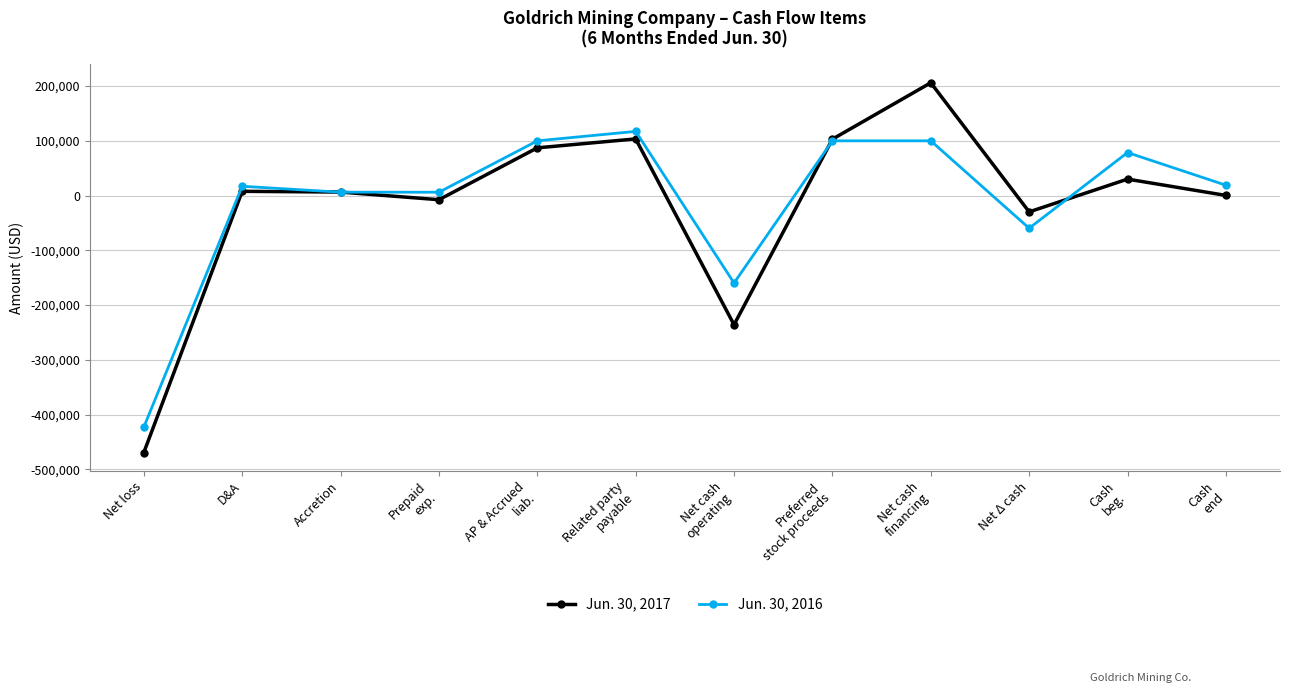

True or false: Jun. 30, 2016 has more than 2 points higher than both neighbors.

True